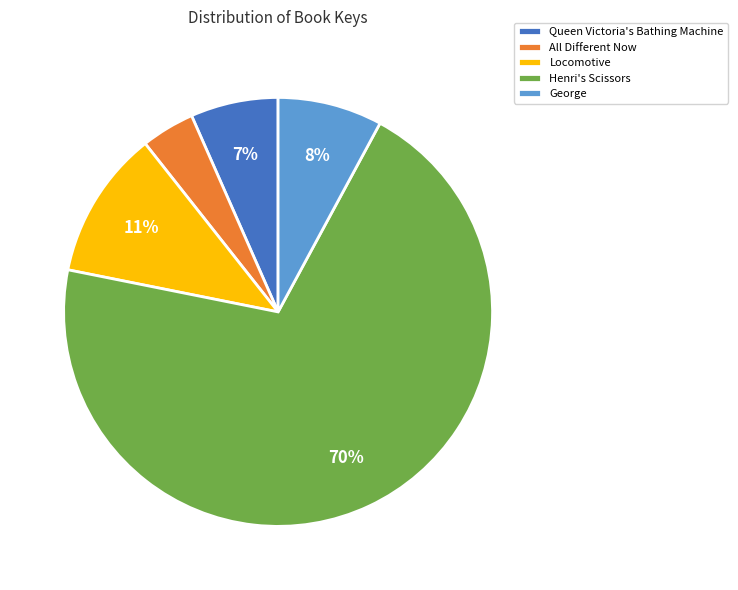

Which slice is the smallest?

All Different Now